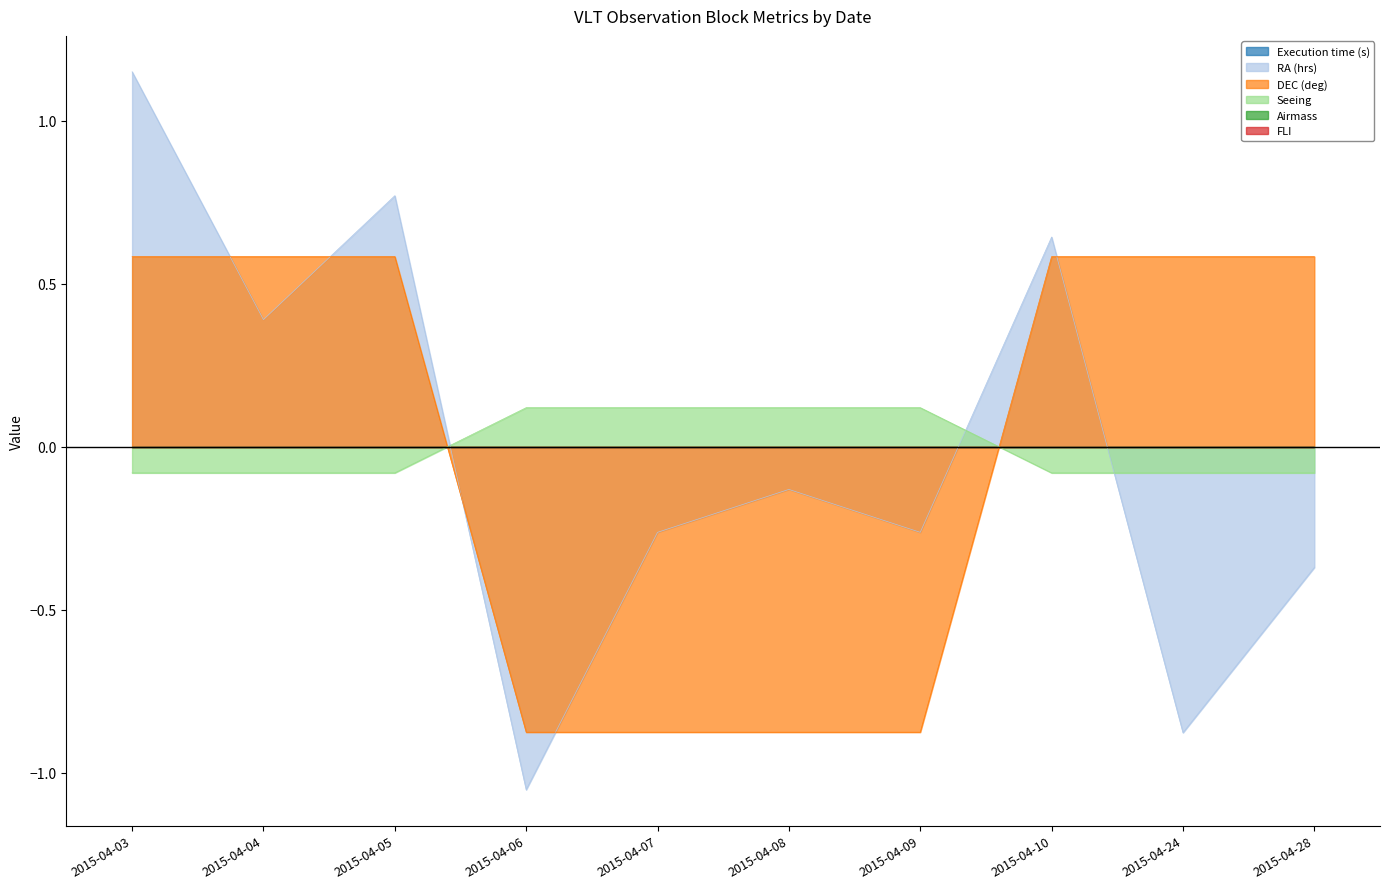

What is the sum of the Seeing values at 2015-04-07 and 2015-04-06?

0.2